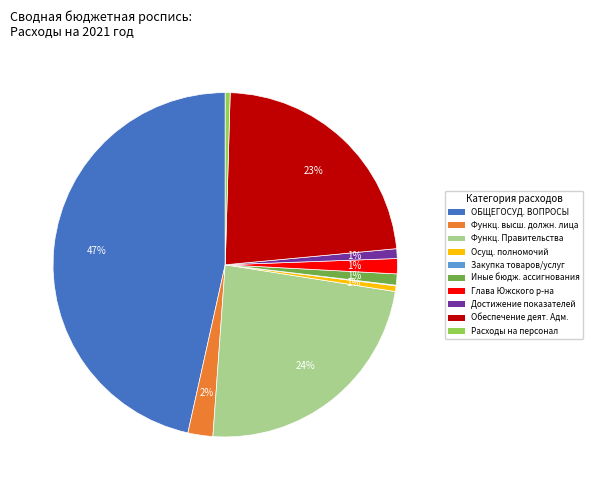

To the nearest percent, what is the average slice percentage?

10%